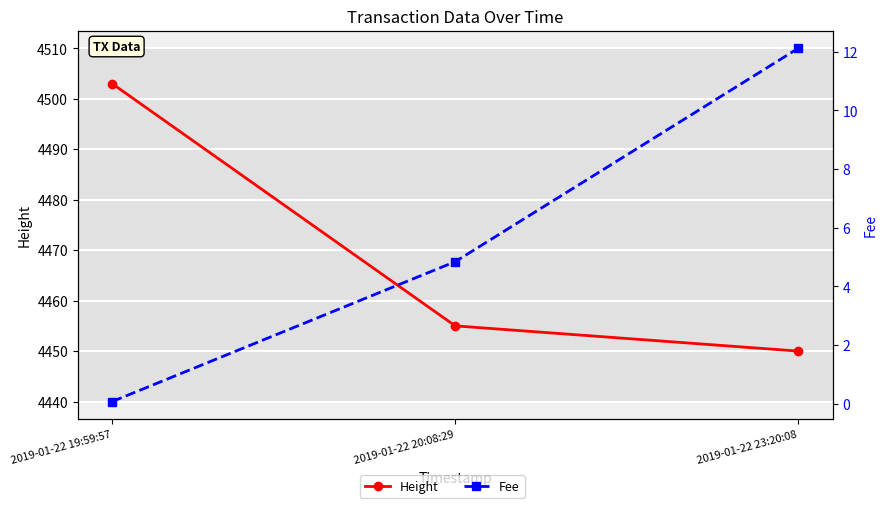

Which category has the lowest value in the Fee series?

2019-01-22 19:59:57